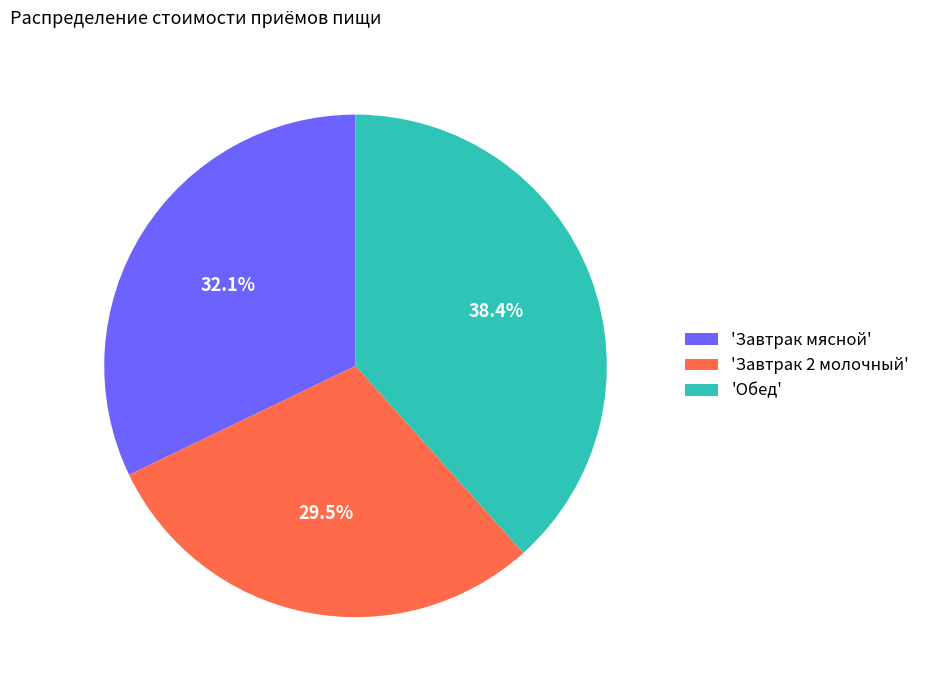

How many segments does this pie chart have?

3